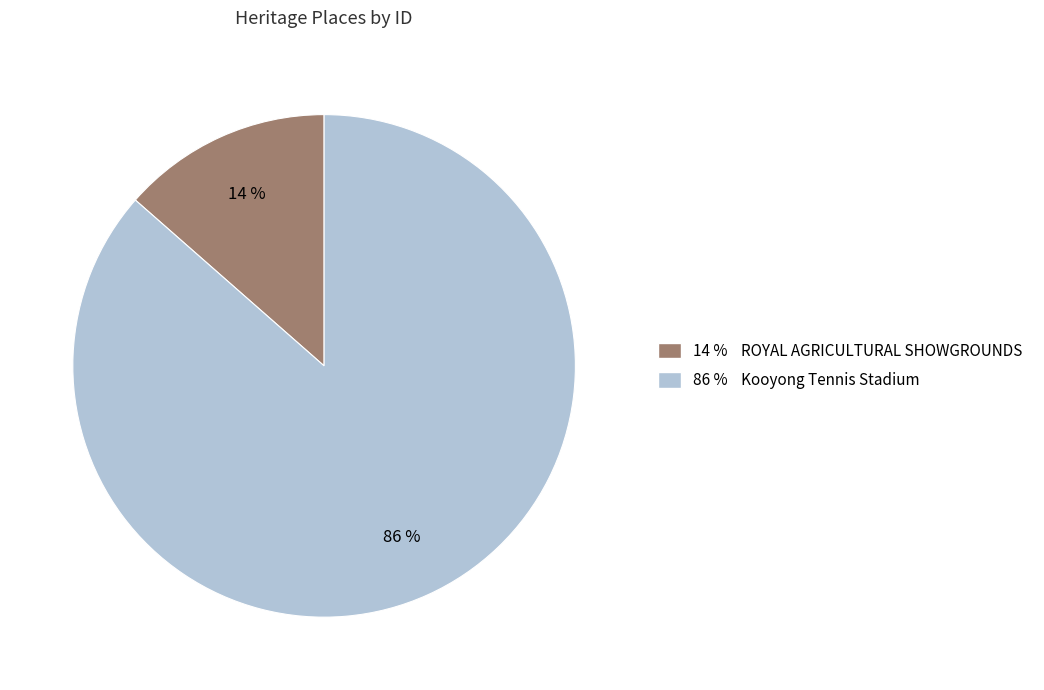

Is there any slice that represents more than half of the pie?

Yes